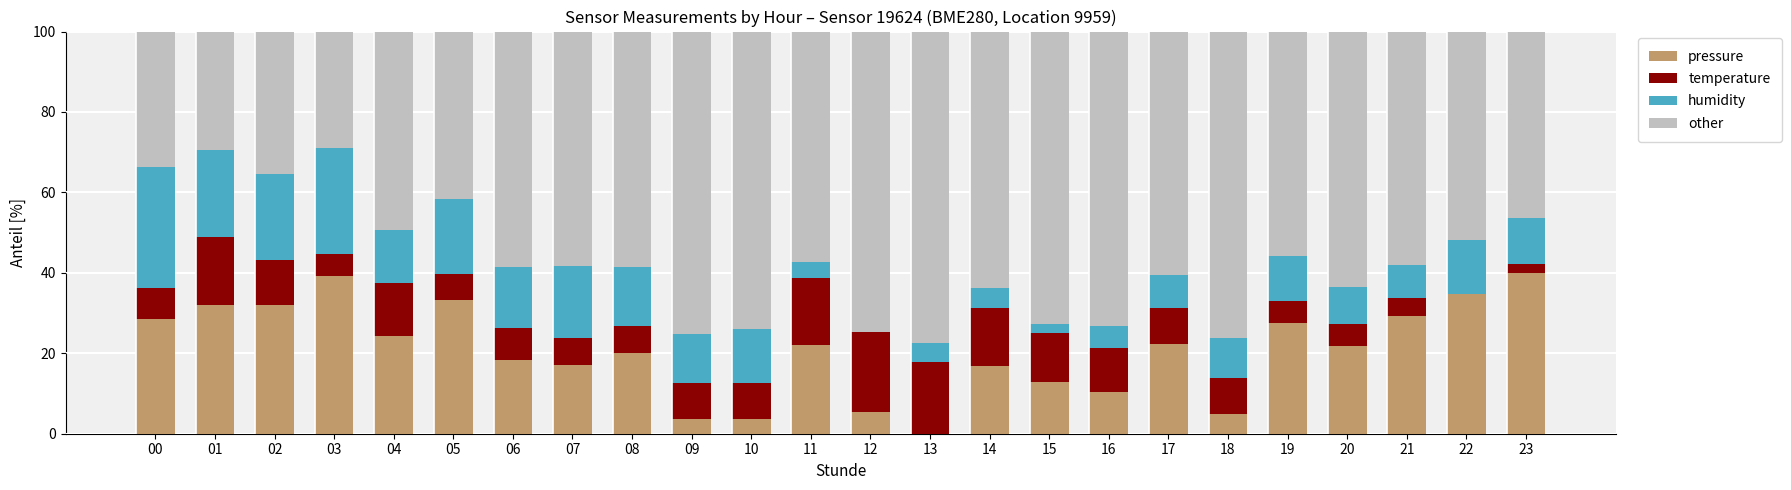

The value of pressure at 03 is 39.2. True or false?

True